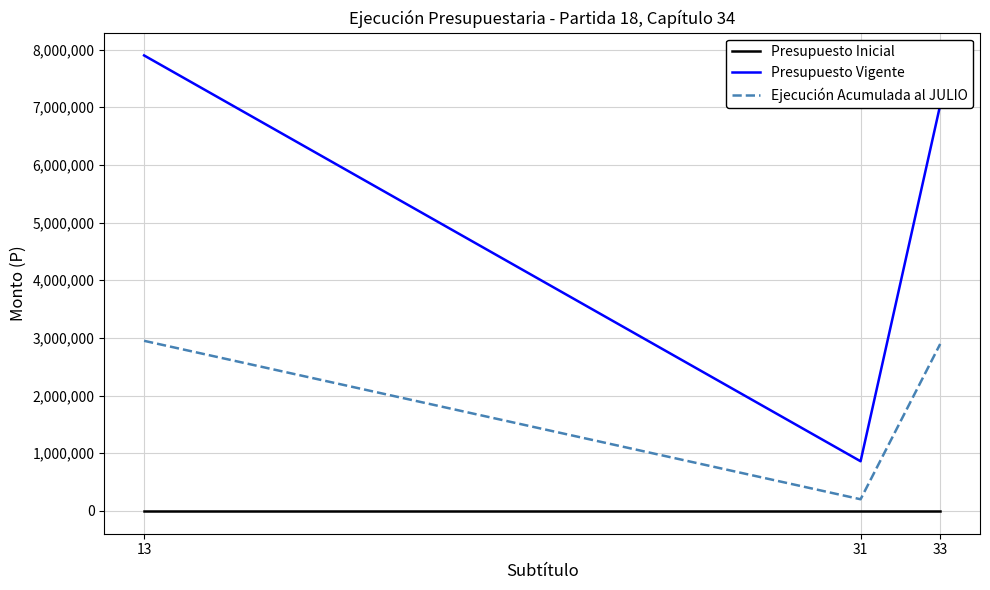

Reading left to right, what are all the values shown in this chart?

Presupuesto Inicial: 0	0	0
Presupuesto Vigente: 7899495	861630	7037865
Ejecución Acumulada al JULIO: 2950388	202506	2895303